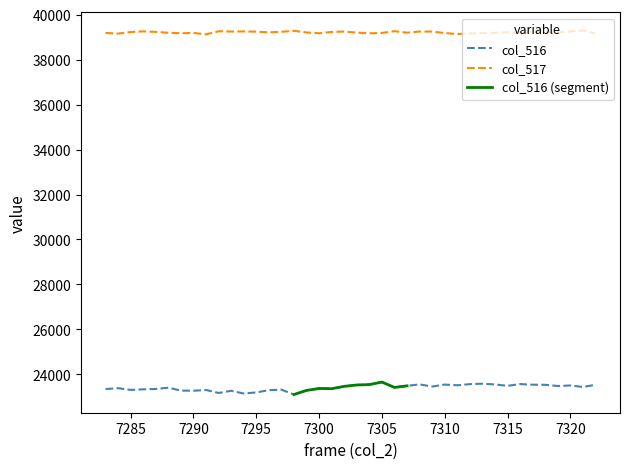

How many values in the col_516 series exceed 23440?

19